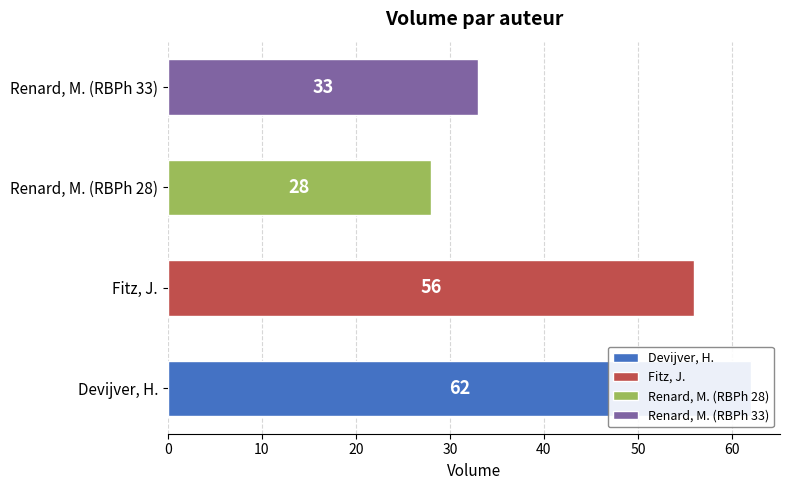

How many data points are less than 56?

2